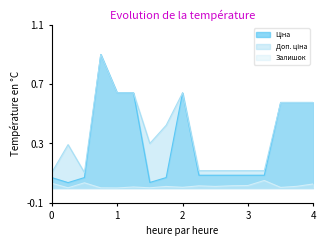

What is the greatest value displayed?

0.9